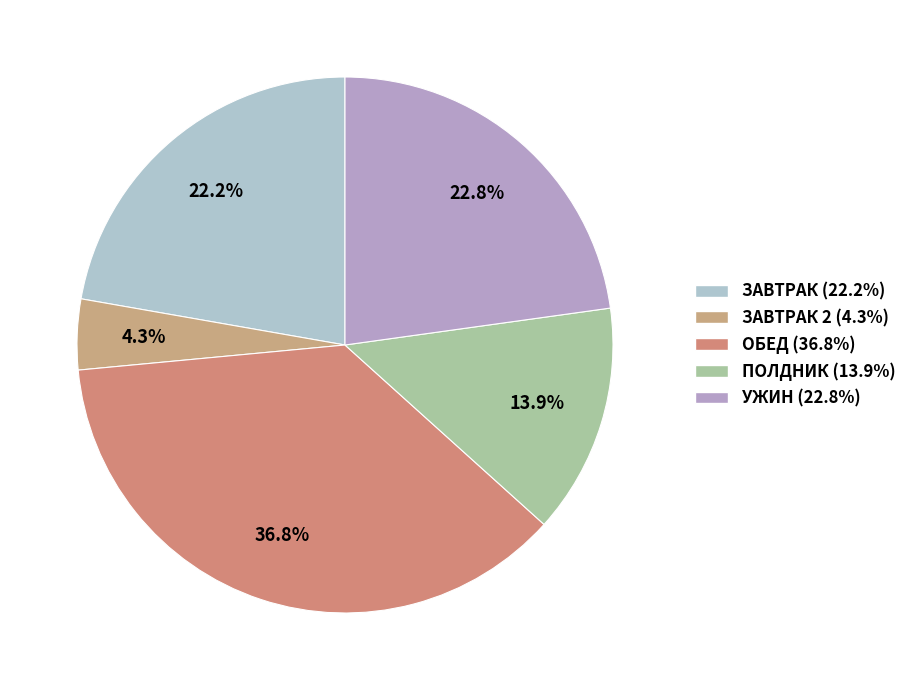

Count the number of slices in the pie.

5